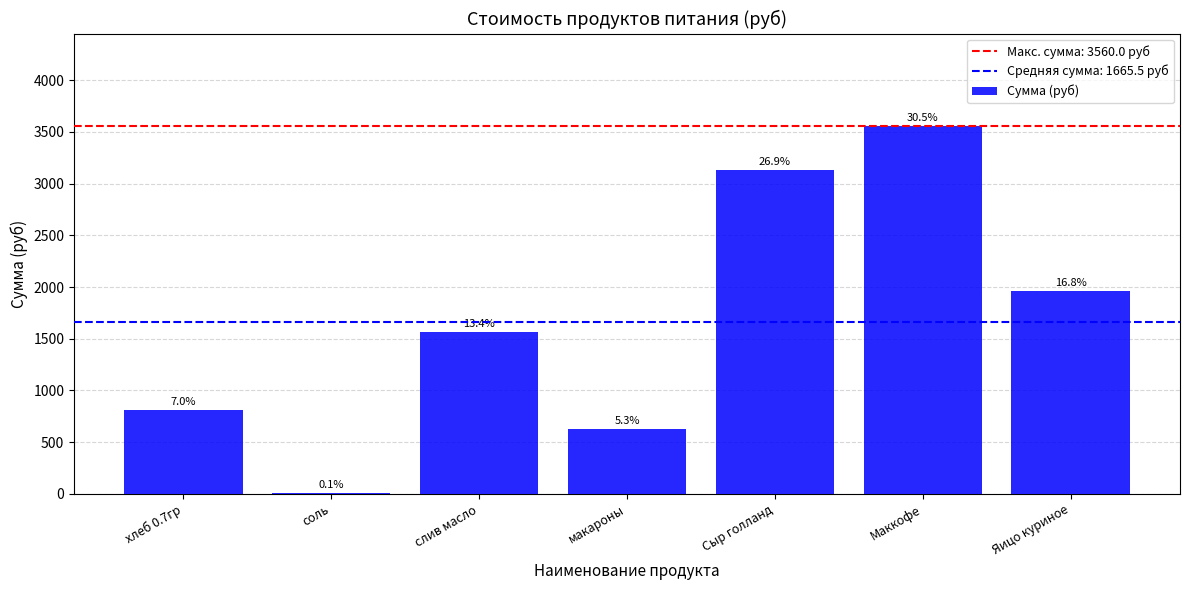

At which label is the value closest to 1784?

Яицо куриное